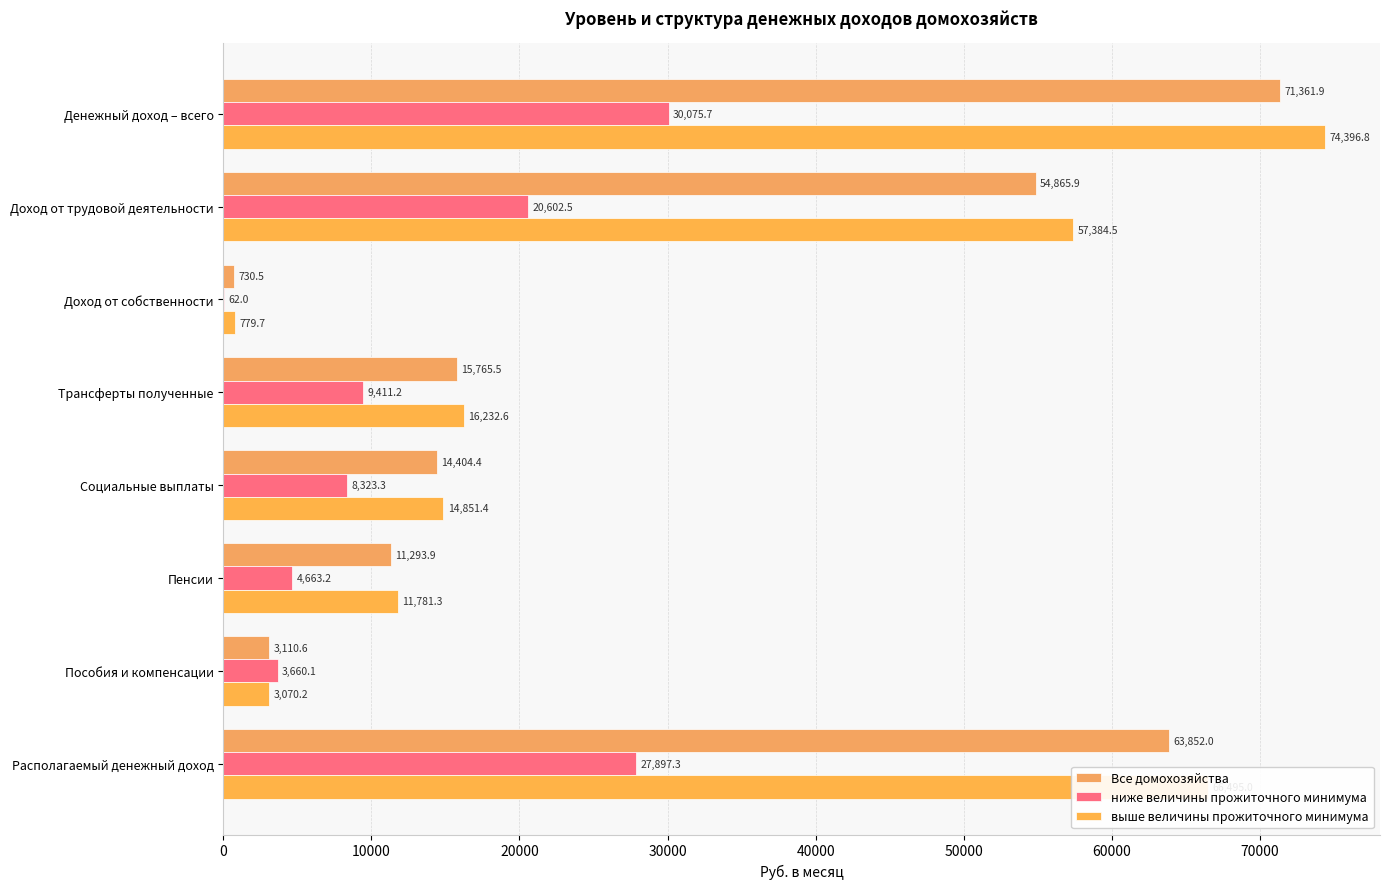

Rank the series by their maximum value, from lowest to highest.

ниже величины прожиточного минимума, Все домохозяйства, выше величины прожиточного минимума